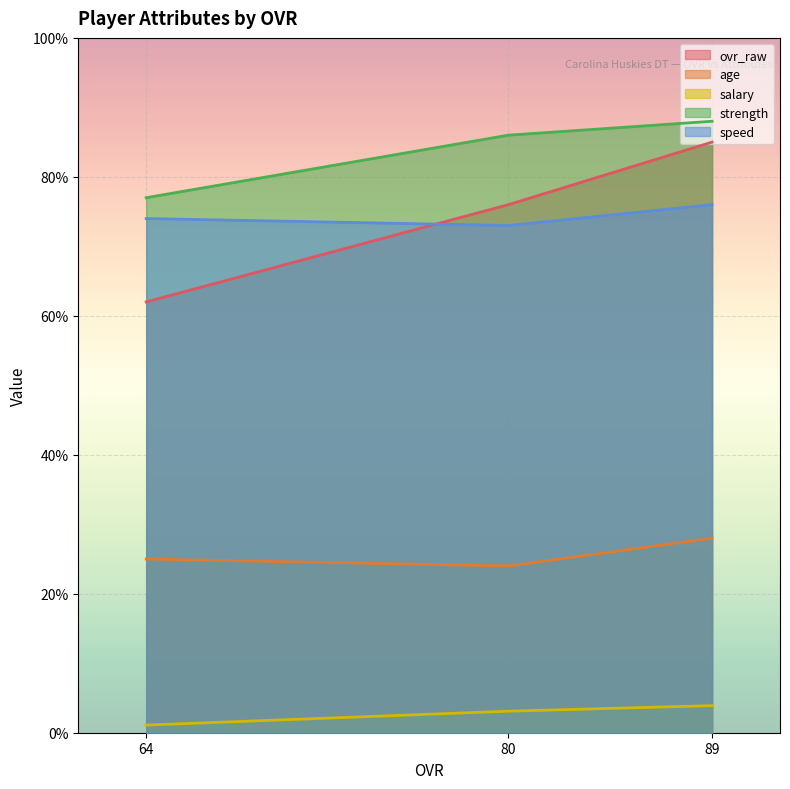

What is the average value of the ovr_raw series?

74.3